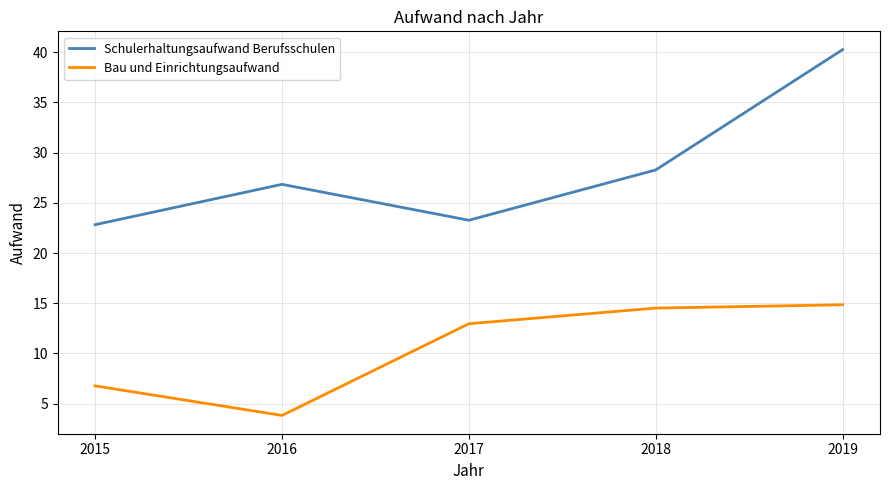

Which series changed the most between 2015 and 2018?

Bau und Einrichtungsaufwand